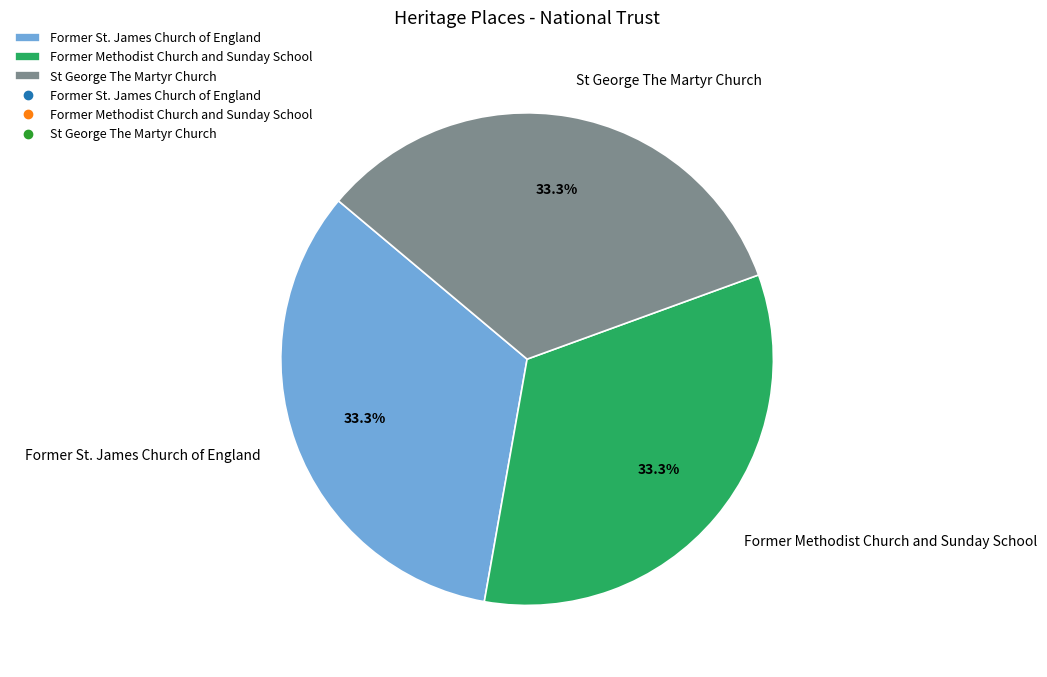

Is Former Methodist Church and Sunday School the majority of the pie?

No